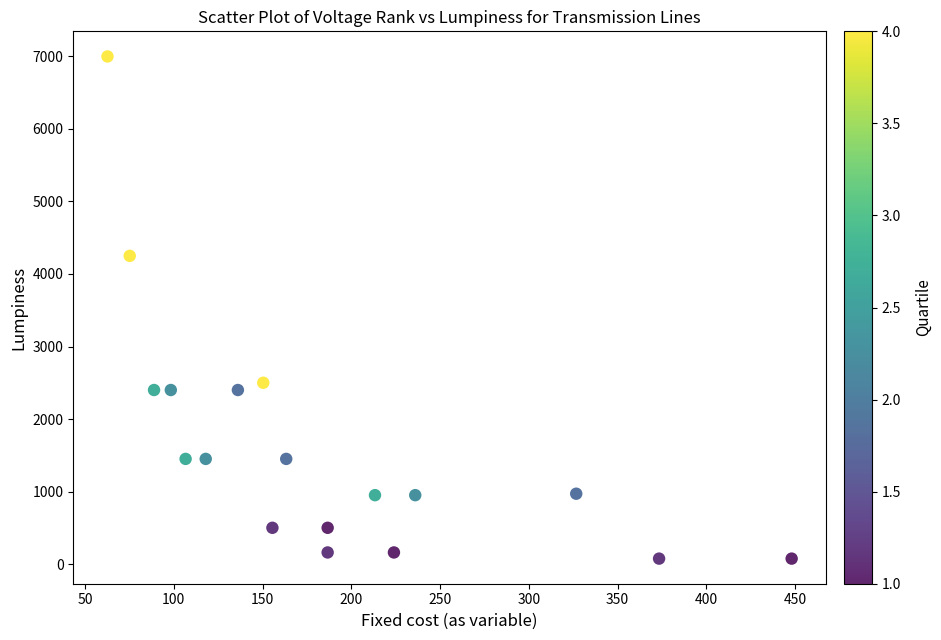

What is the range of Y values (max minus min)?

6925